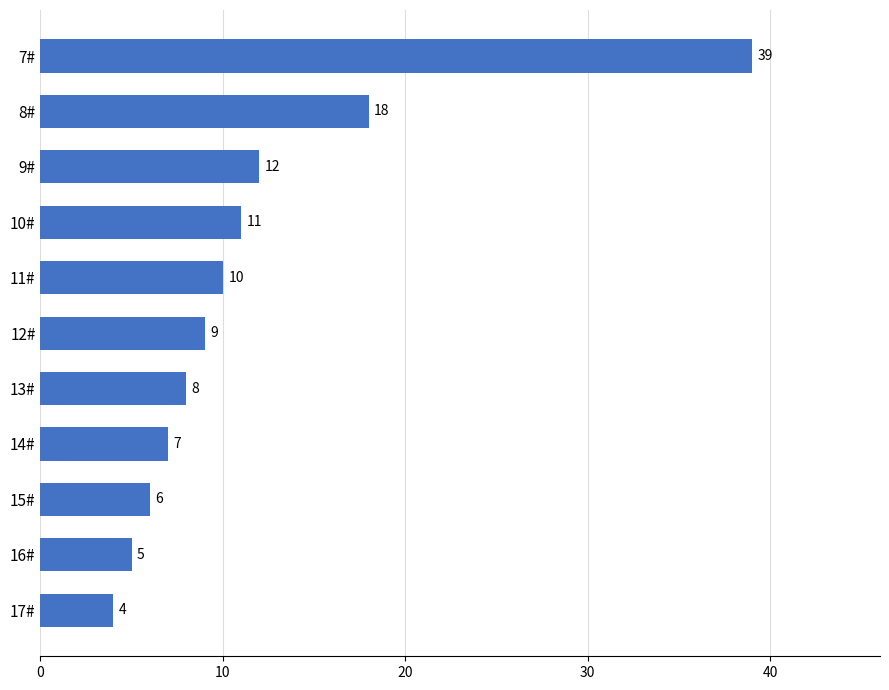

Which category has the lowest value across all series?

17#